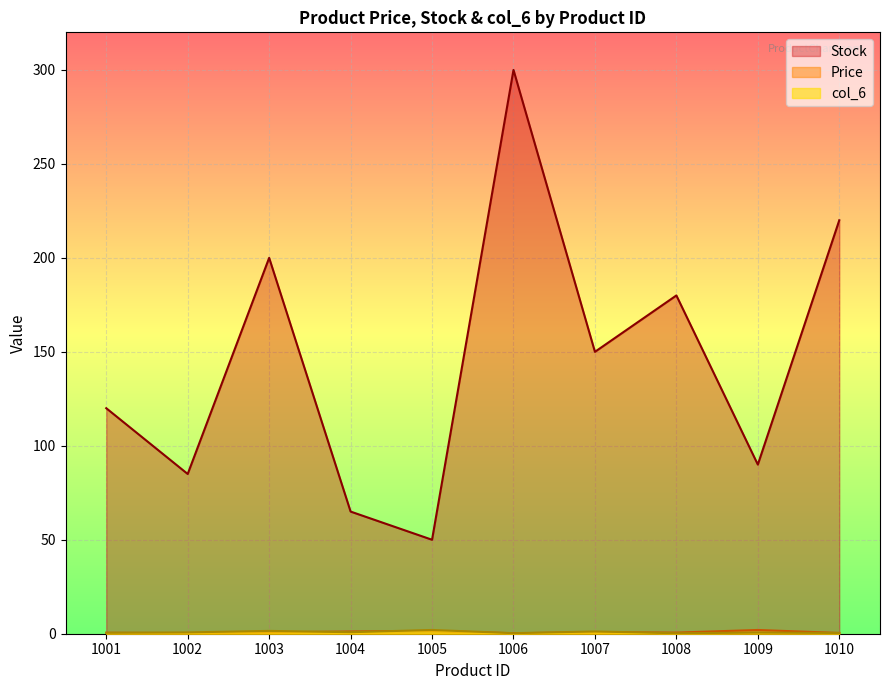

True or false: col_6 has more than 2 interior local peaks.

True